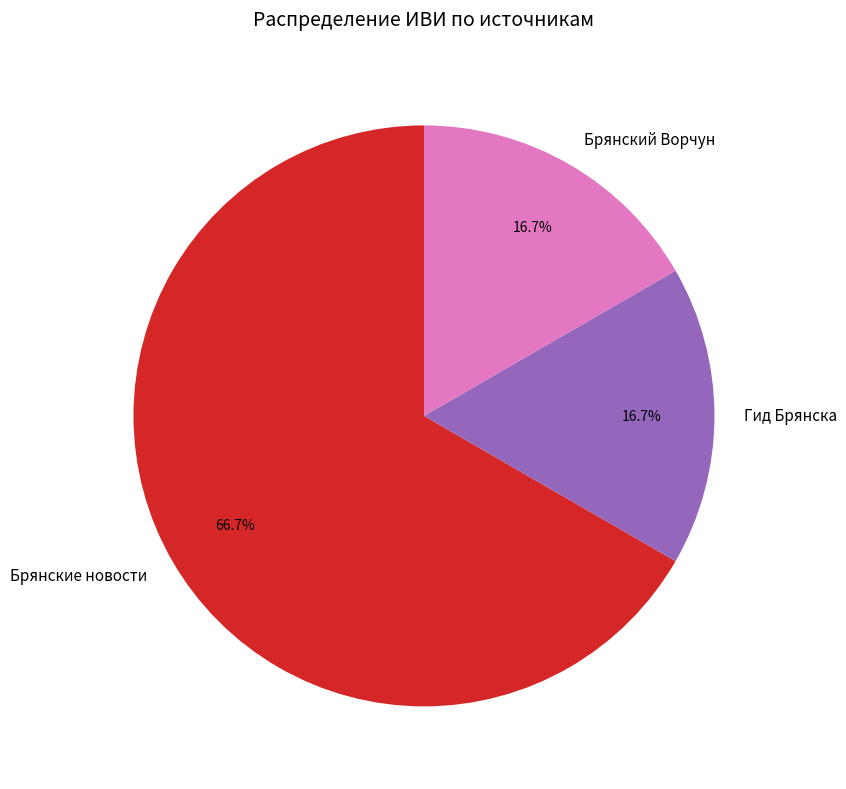

Which slice represents more than half of the pie?

Брянские новости